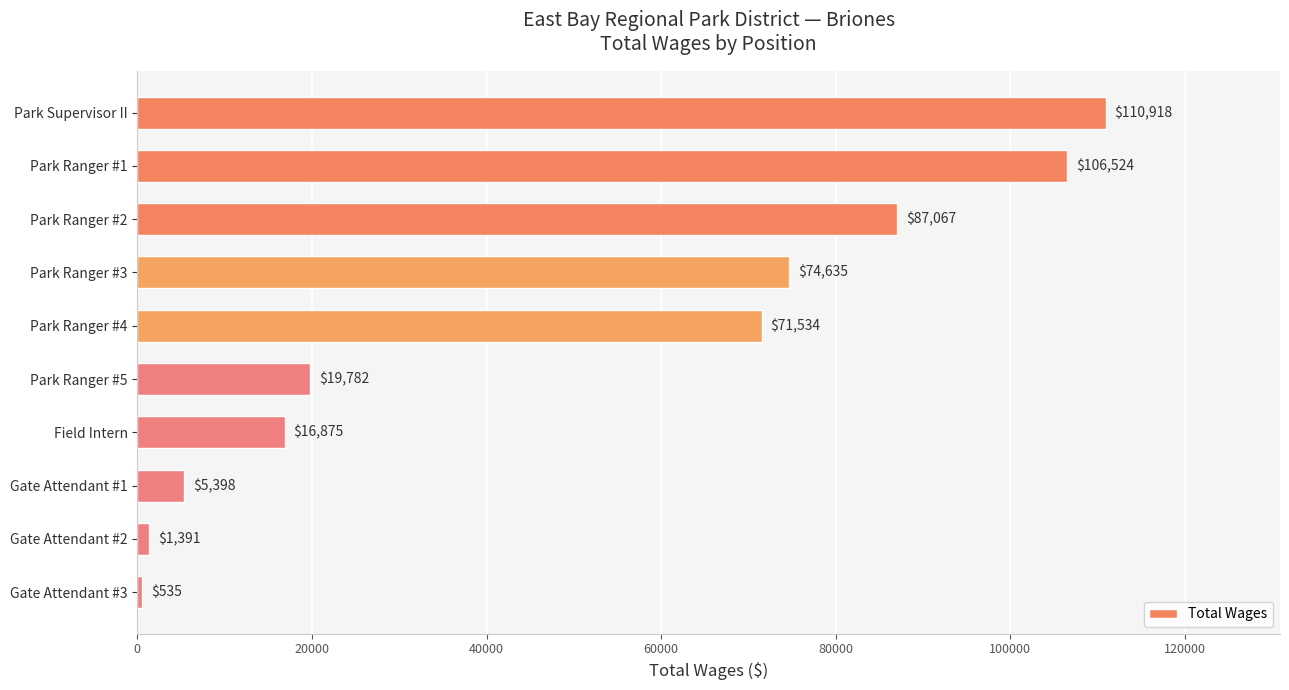

Approximately how many times larger is the value at Park Ranger #1 compared to Park Supervisor II?

1.0